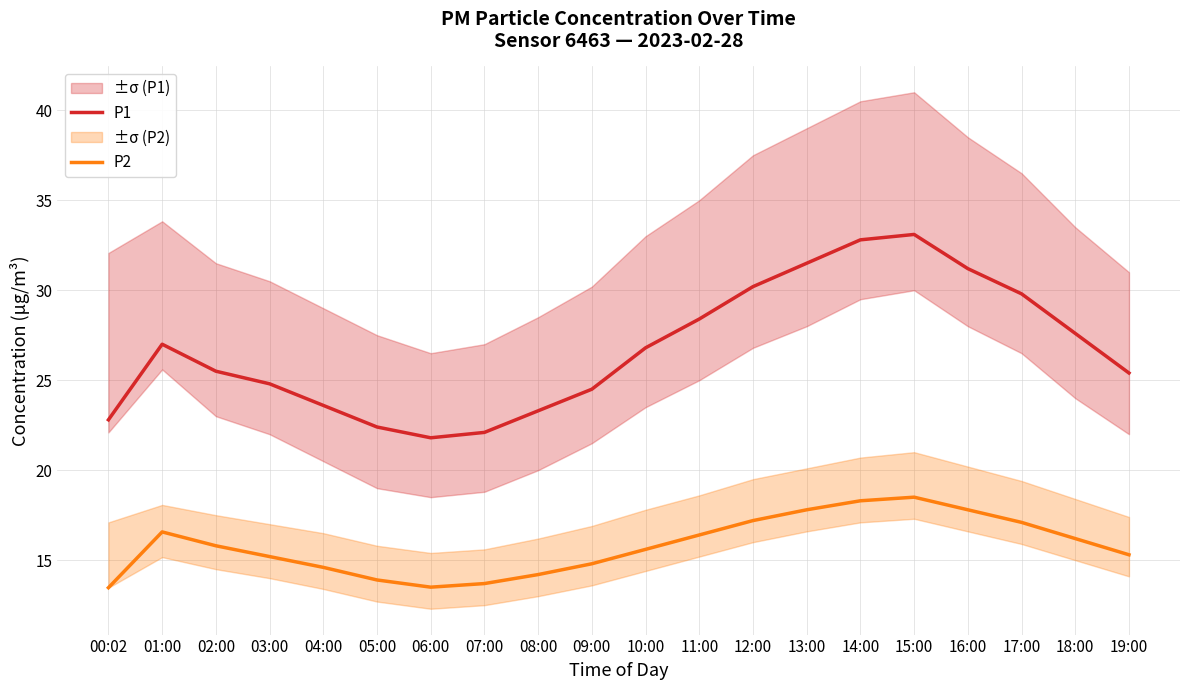

What position from the left is 14:00?

15